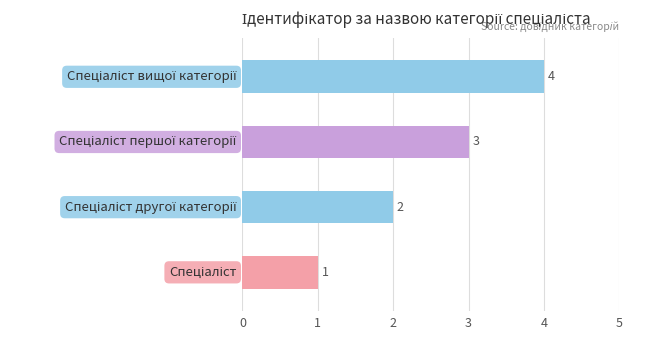

What is the sum of all values?

10